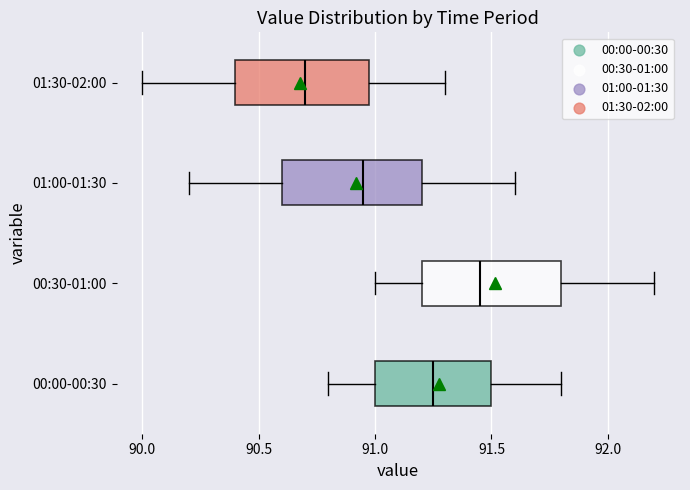

Where is the right edge of the box for 00:00-00:30 on the x-axis? The values are not printed on the chart, so give them approximately, as read against the axis.

91.50